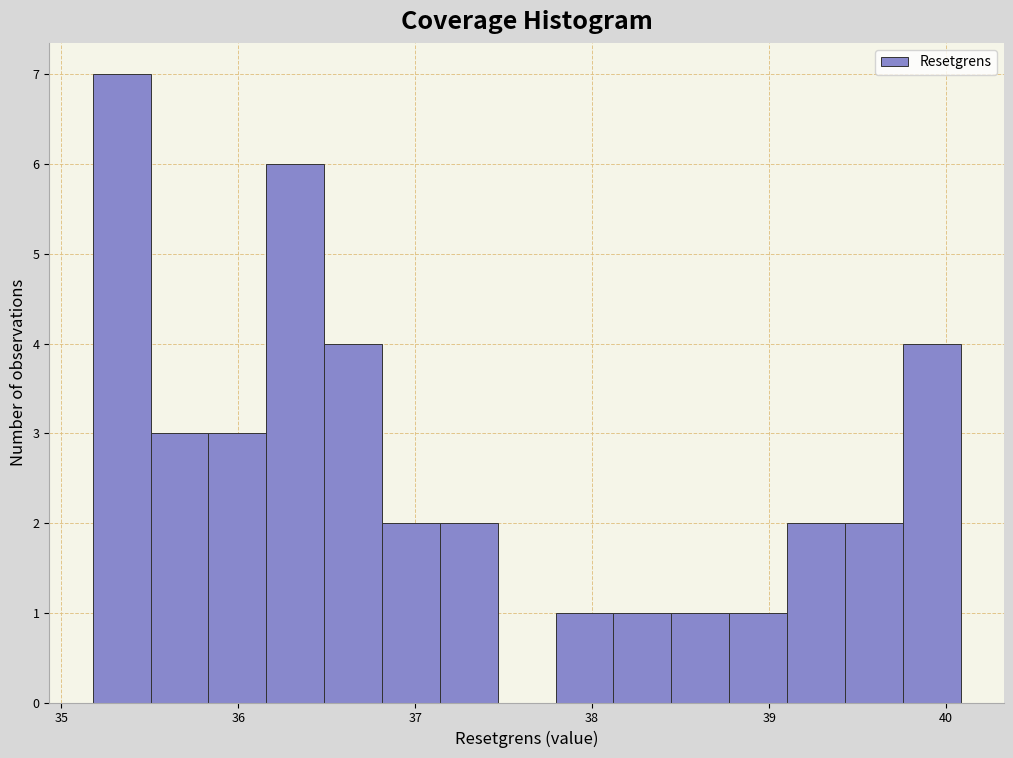

Around what value on the x-axis is the tallest bar? Give the approximate position of its centre, as read against the axis.

35.3